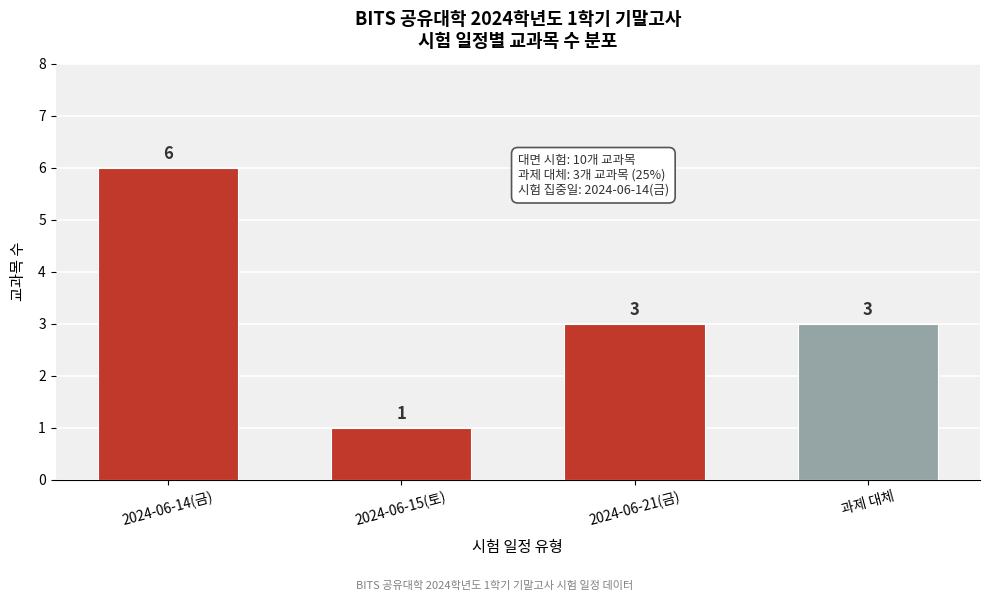

Reading left to right, list all the values displayed in this chart.

6	1	3	3